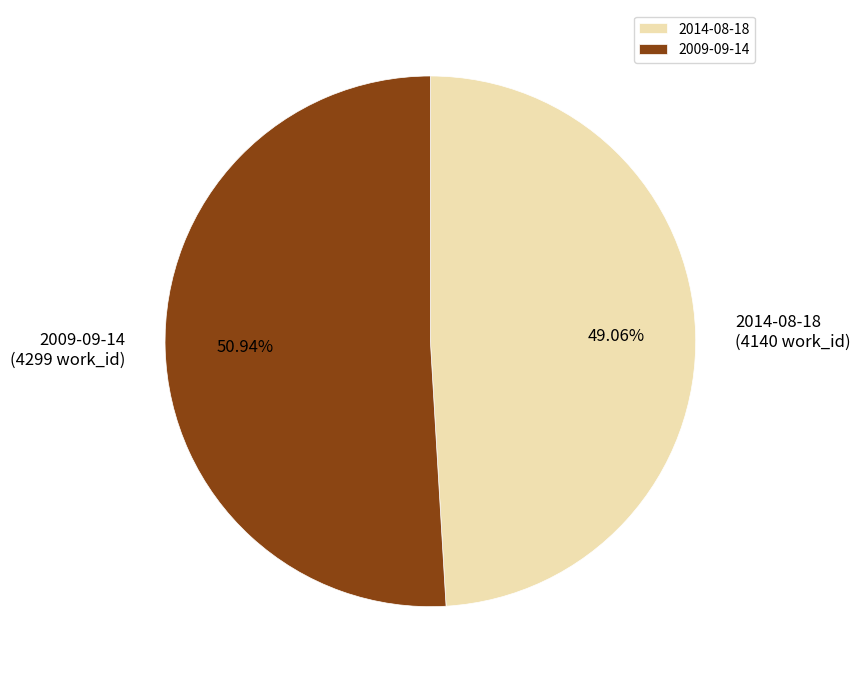

What percentage is the 2009-09-14 slice, to the nearest percent?

51%